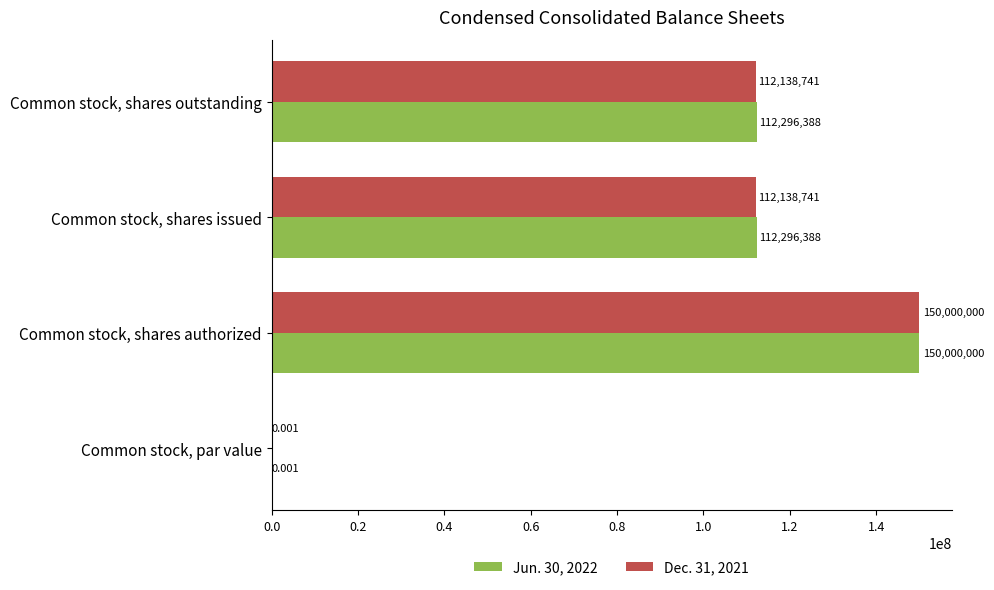

At which label does Jun. 30, 2022 reach its peak?

Common stock, shares authorized